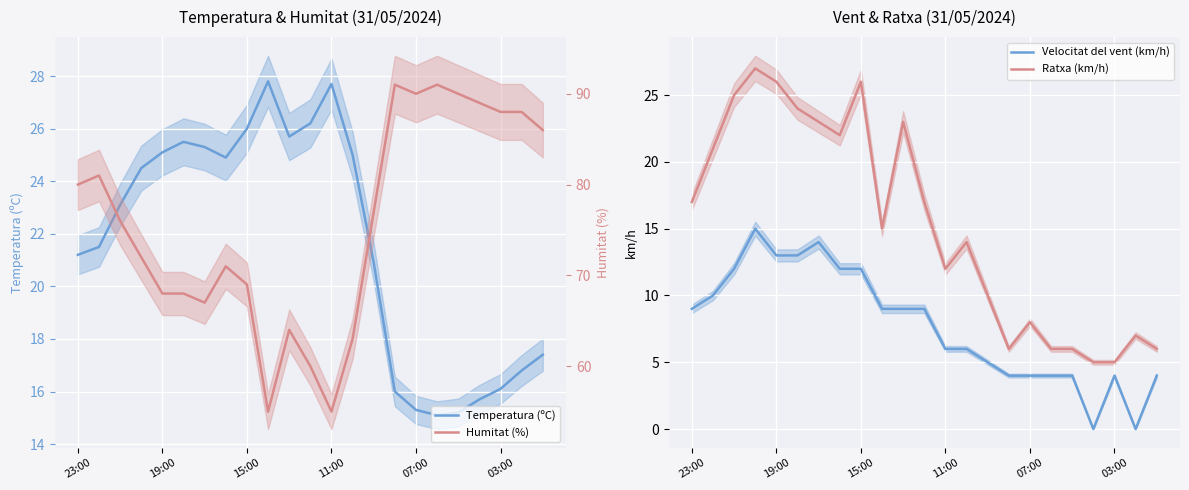

Is the value of Ratxa (km/h) at 11 greater than the value of Temperatura (ºC) at 10?

No